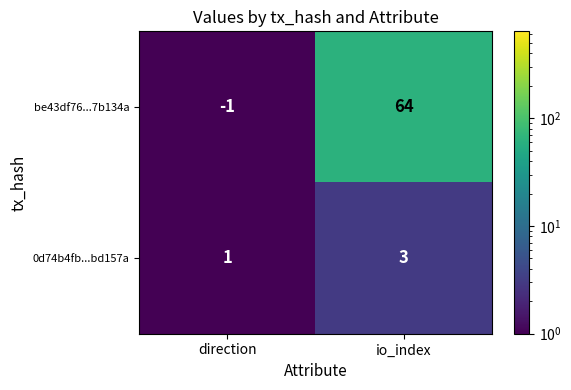

Reading left to right, list all the values displayed in this chart.

be43df76...7b134a: -1	64
0d74b4fb...bd157a: 1	3